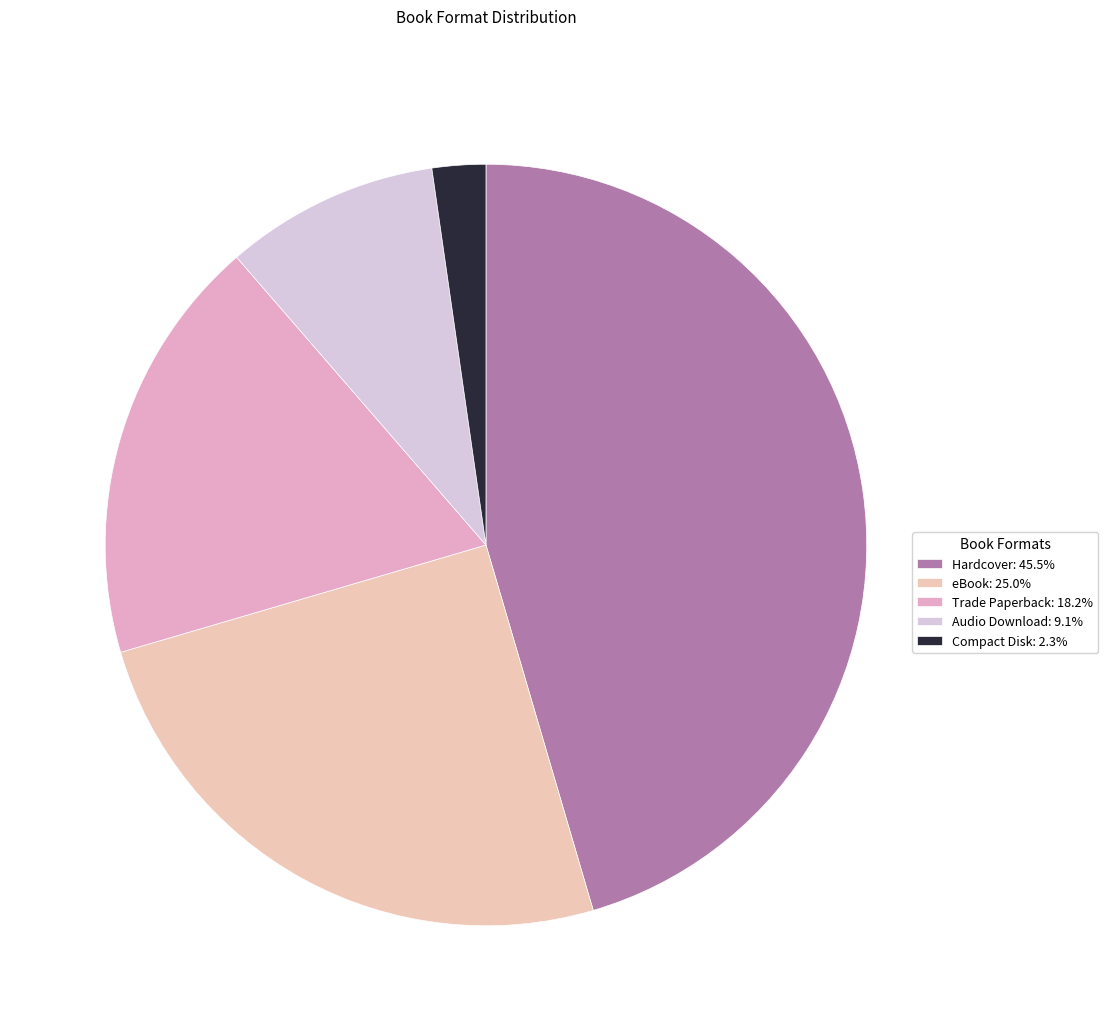

What is the ratio of the value at Compact Disk to the value at eBook?

0.1